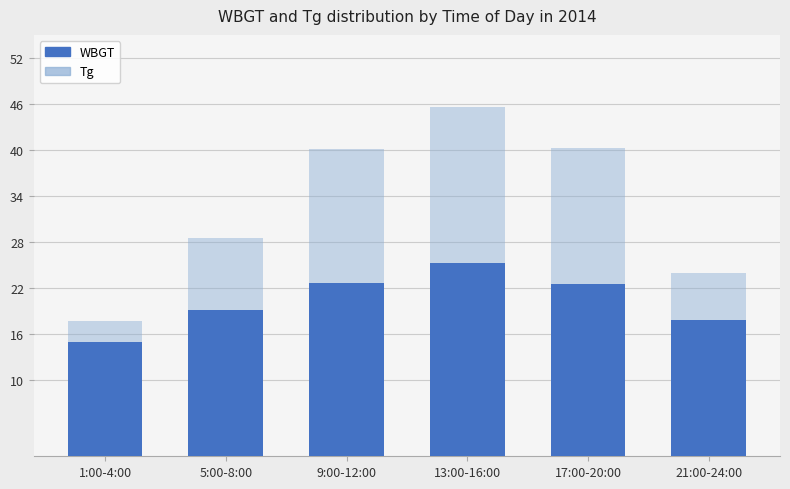

What position from the right is 1:00-4:00?

6